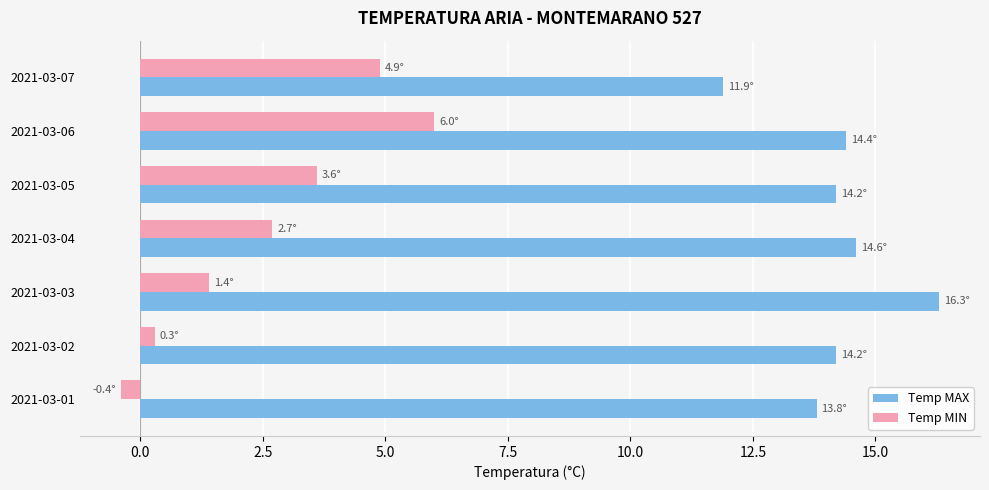

Is it true that Temp MIN equals 1.4 at 2021-03-03?

True